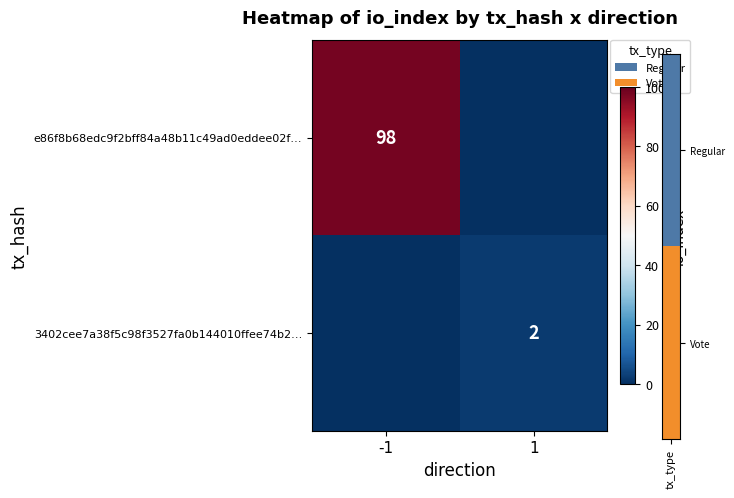

Is it true that 3402cee7a38f5c98f3527fa0b144010ffee74b2… equals 3 at 1?

False